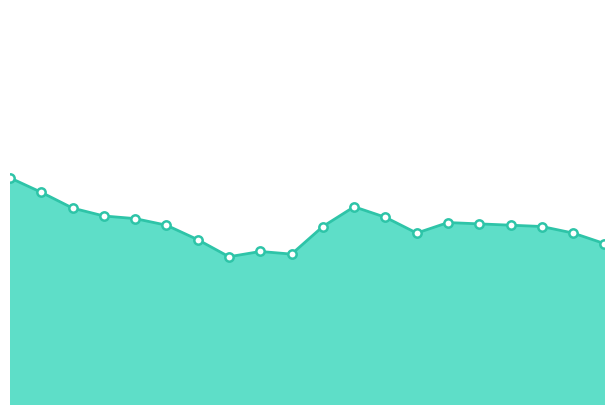

Does the chart have visible grid lines?

No